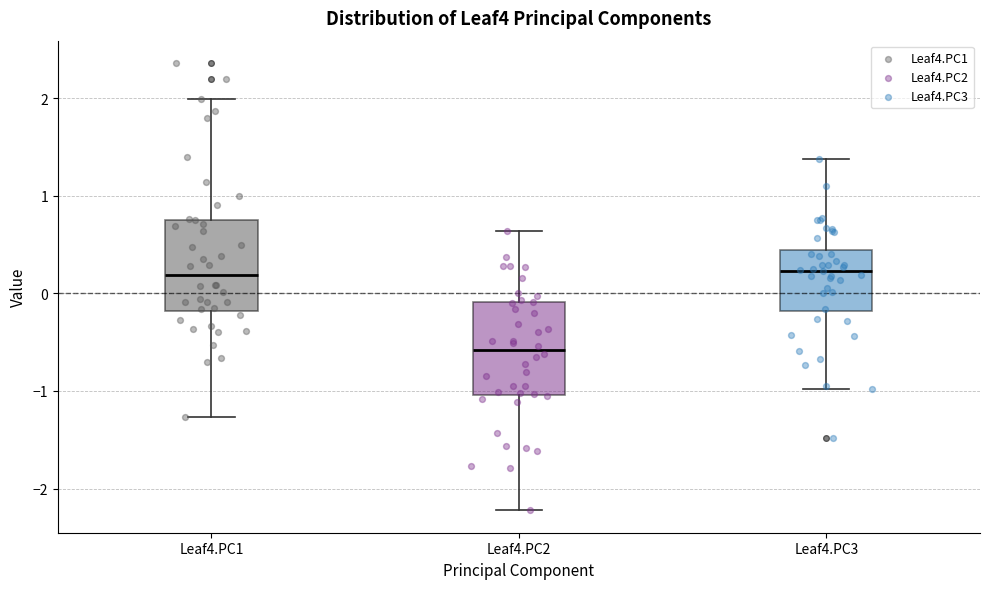

Reading left to right, transcribe this box plot: for each box, give where its median line is, the range the box spans, and where its two whiskers end, as read against the y-axis. The values are not printed on the chart, so give them approximately, as read against the axis.

Leaf4.PC1: median 0.2, box -0.2 to 0.8, whiskers -1.3 to 2.0
Leaf4.PC2: median -0.6, box -1.0 to -0.1, whiskers -2.2 to 0.6
Leaf4.PC3: median 0.2, box -0.2 to 0.4, whiskers -1.0 to 1.4